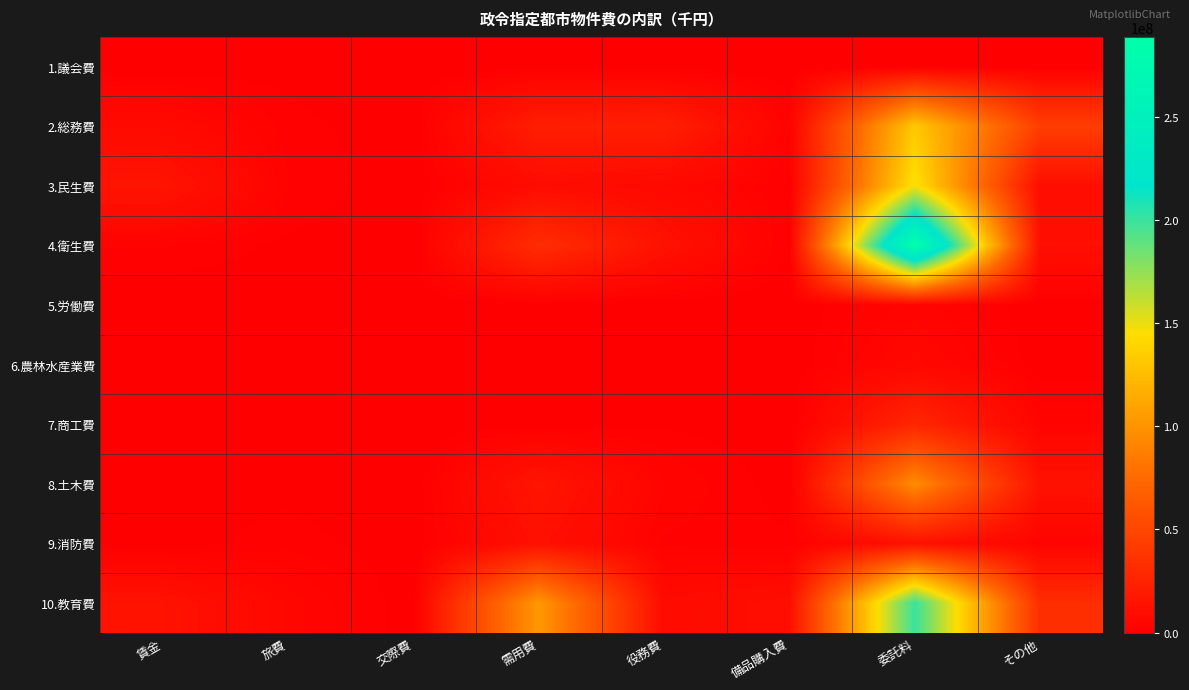

Reading left to right, extract all data points from this chart.

1.議会費: 賃金=52457	旅費=449654	交際費=12250	需用費=329002	役務費=176180	備品購入費=27248	委託料=626441	その他=126064
2.総務費: 賃金=7592260	旅費=1707784	交際費=49008	需用費=21614948	役務費=22578067	備品購入費=2241650	委託料=132266480	その他=44206570
3.民生費: 賃金=15102294	旅費=2326790	交際費=6964	需用費=9100695	役務費=6760087	備品購入費=842360	委託料=147604755	その他=10104215
4.衛生費: 賃金=2363526	旅費=781363	交際費=939	需用費=32241500	役務費=13175410	備品購入費=813449	委託料=288761097	その他=11382183
5.労働費: 賃金=15264	旅費=12615	交際費=0	需用費=60062	役務費=18080	備品購入費=4018	委託料=3975804	その他=114230
6.農林水産業費: 賃金=161994	旅費=68237	交際費=157	需用費=631435	役務費=150002	備品購入費=48586	委託料=6171528	その他=331648
7.商工費: 賃金=199004	旅費=368206	交際費=740	需用費=763703	役務費=942235	備品購入費=106291	委託料=27226807	その他=3416420
8.土木費: 賃金=783546	旅費=560124	交際費=670	需用費=15400754	役務費=3475377	備品購入費=312632	委託料=95689384	その他=13450800
9.消防費: 賃金=204246	旅費=1871969	交際費=3995	需用費=12061438	役務費=2007247	備品購入費=1390550	委託料=12773312	その他=3354177
10.教育費: 賃金=13690132	旅費=5370156	交際費=18178	需用費=103155718	役務費=8337688	備品購入費=11067903	委託料=200462263	その他=32834791